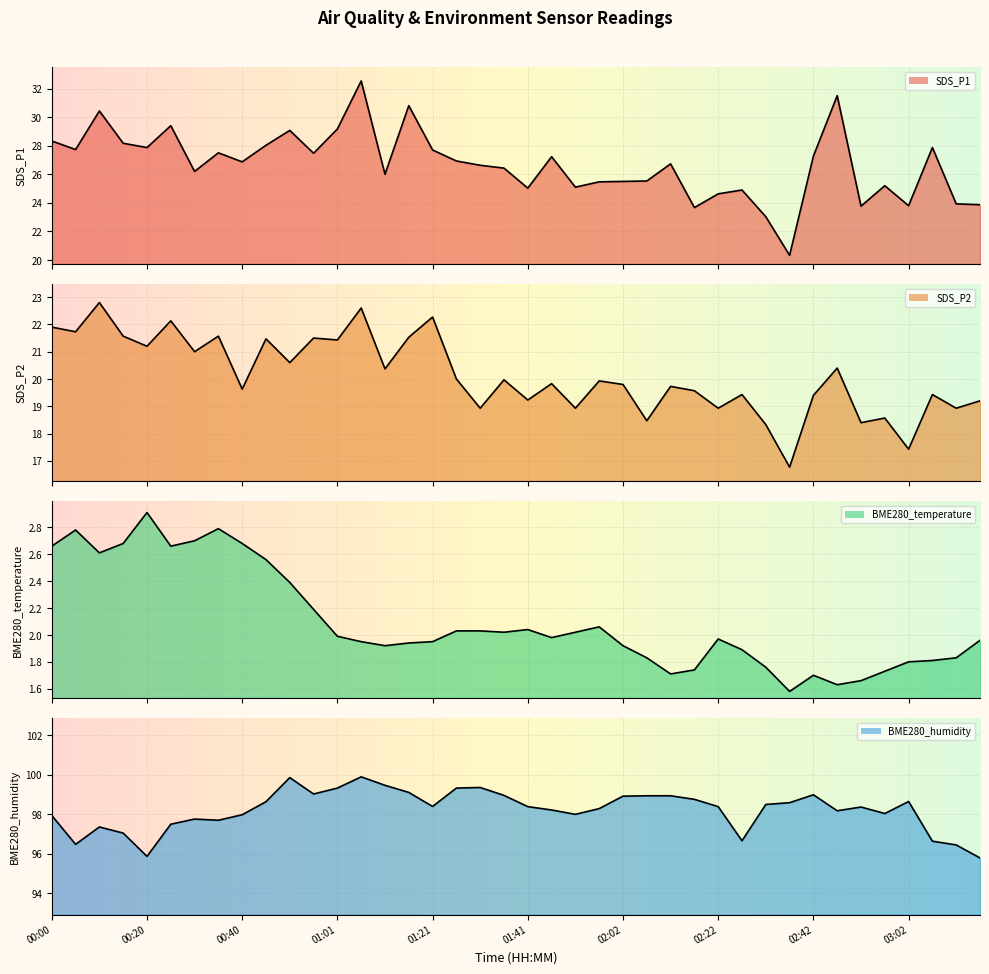

What is the label of the 8th point from the left?

00:35